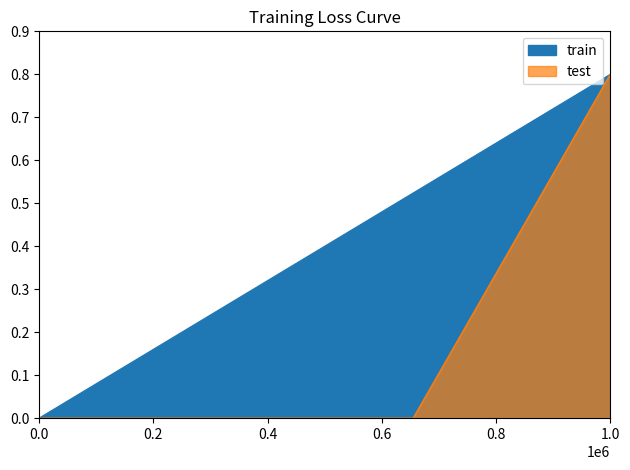

True or false: test and train cross at least once.

False